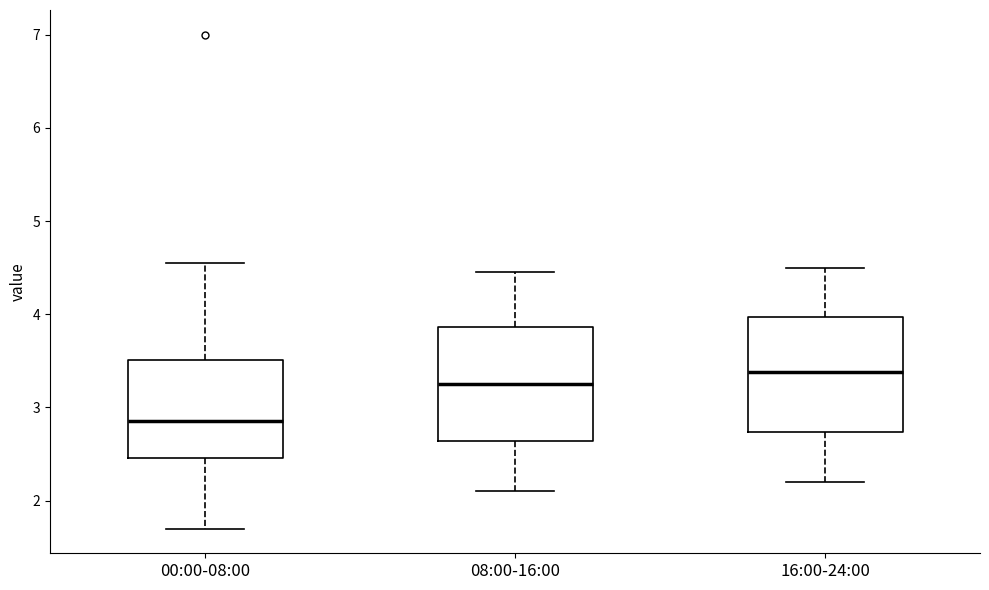

Where is the upper edge of the box for 16:00-24:00 on the y-axis? The values are not printed on the chart, so give them approximately, as read against the axis.

4.0